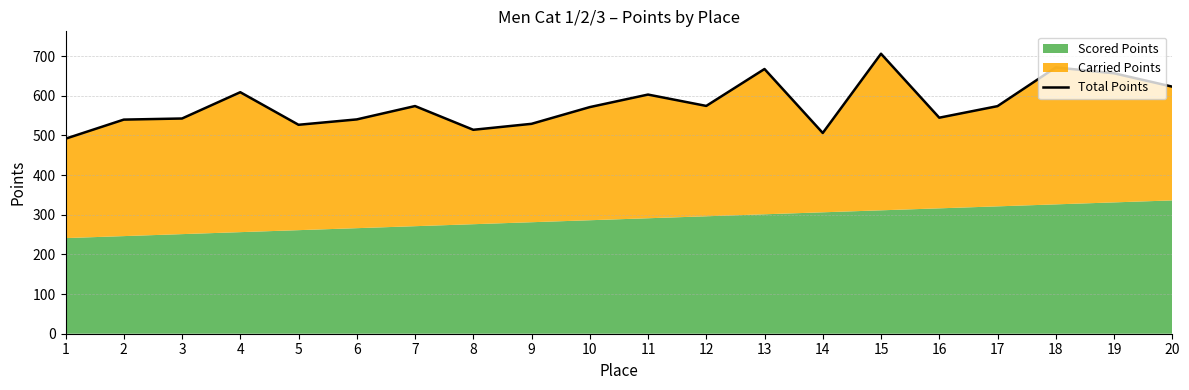

Where does the data first go above 573?

4